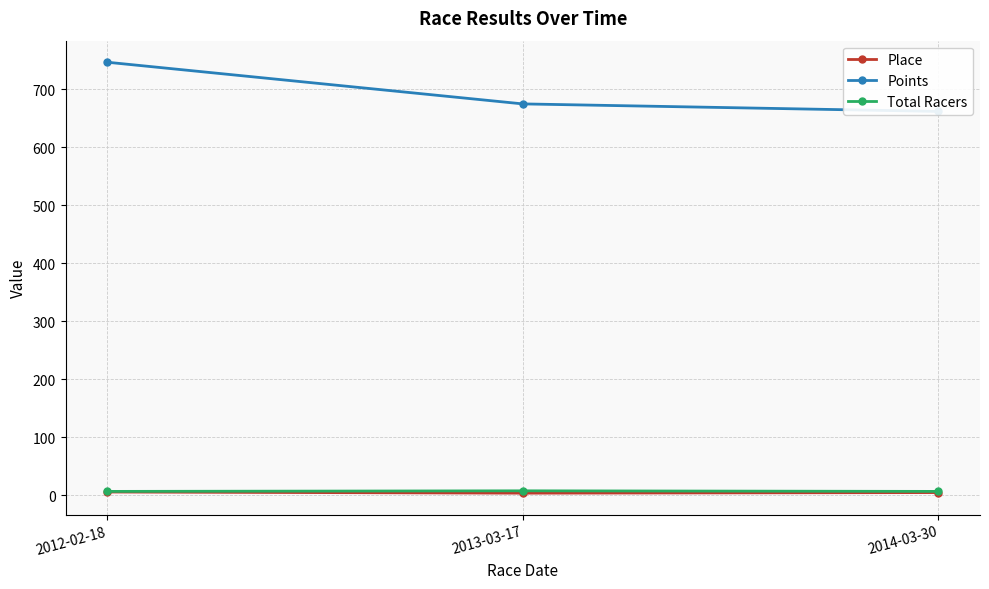

What is the difference between the maximum and minimum values in the Points series?

84.8